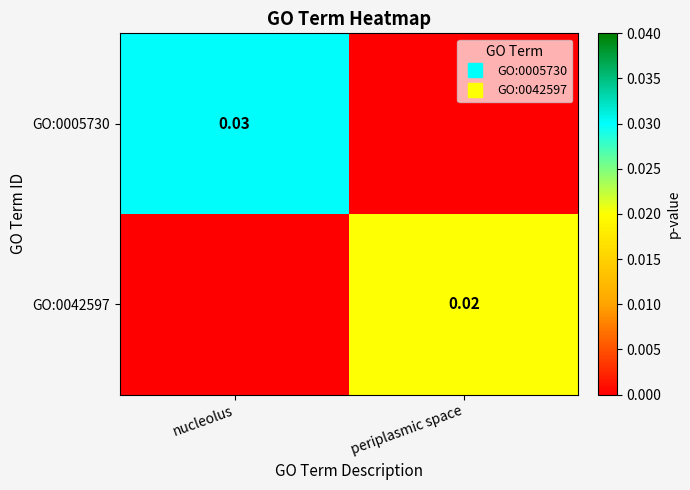

Rank the series at periplasmic space from lowest to highest value.

GO:0005730, GO:0042597